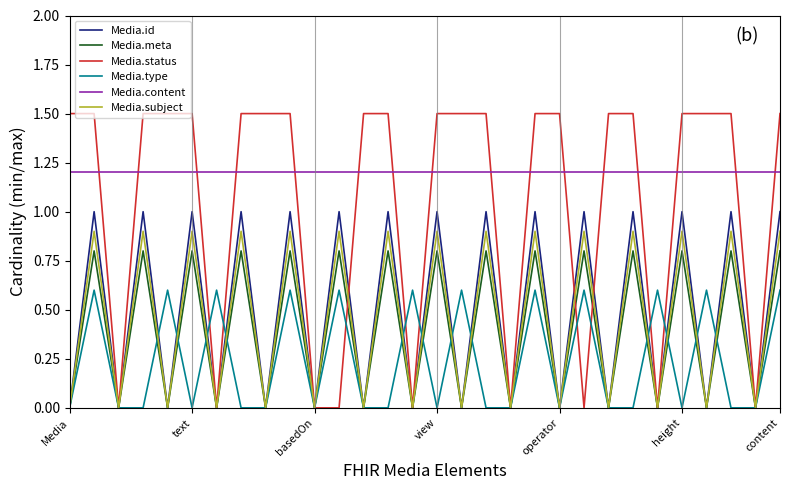

Which series has the widest spread of values?

Media.status